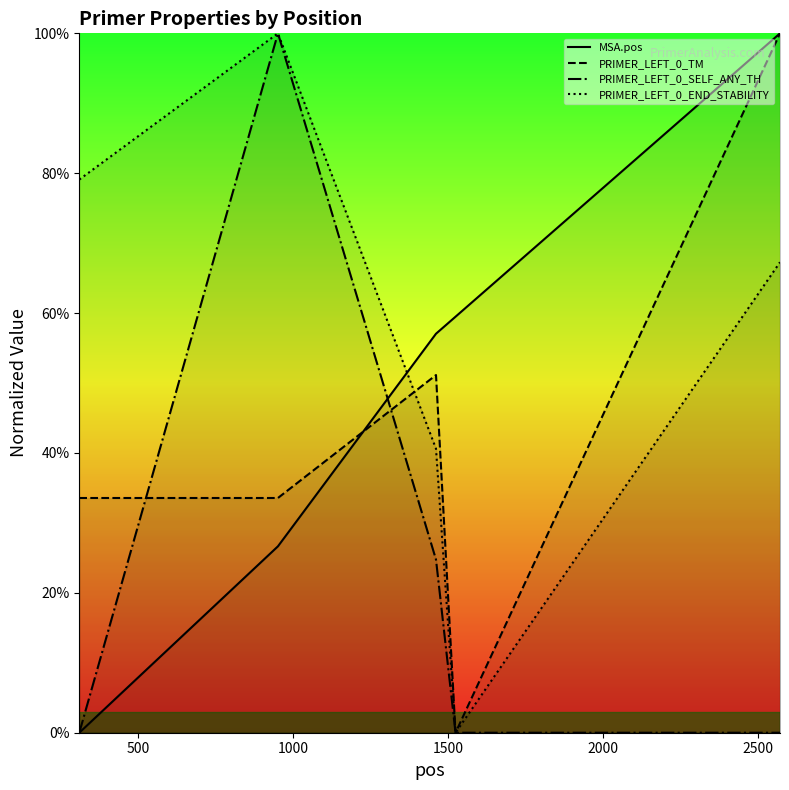

Count the number of data series in this chart.

4